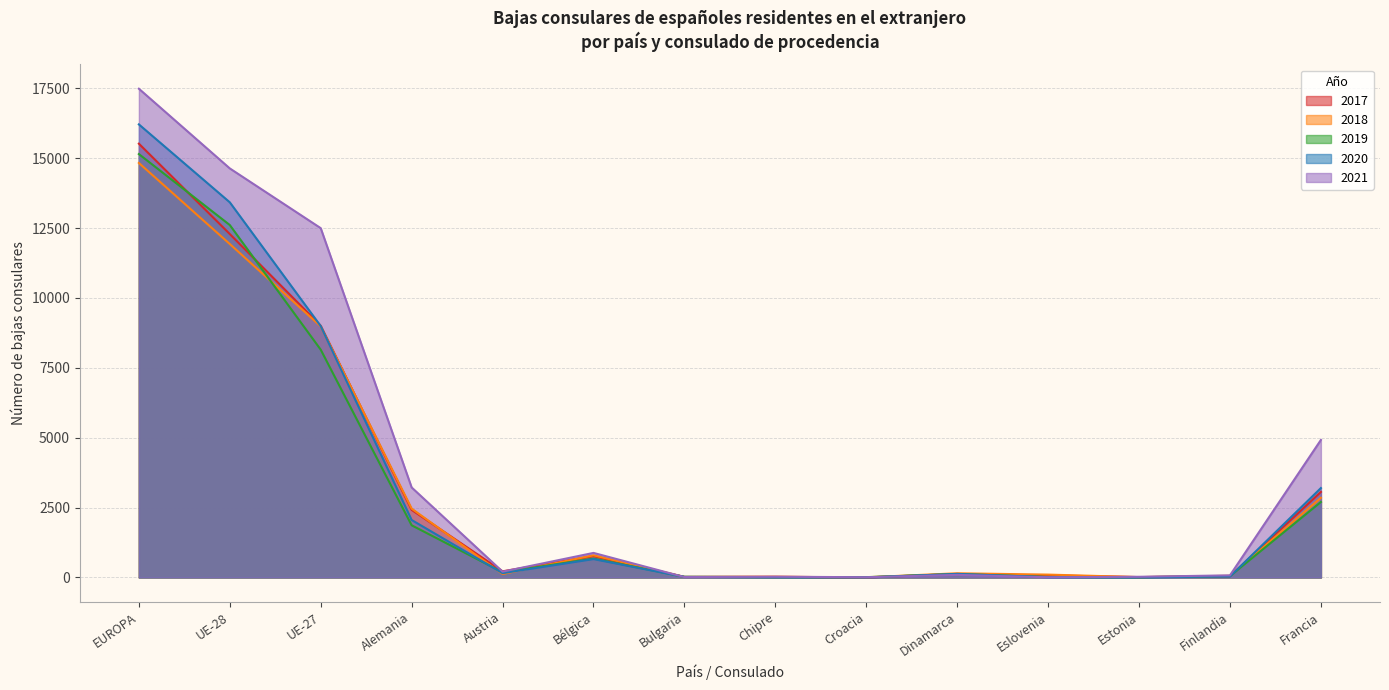

True or false: 2018 has a value of 3730 at Alemania.

False